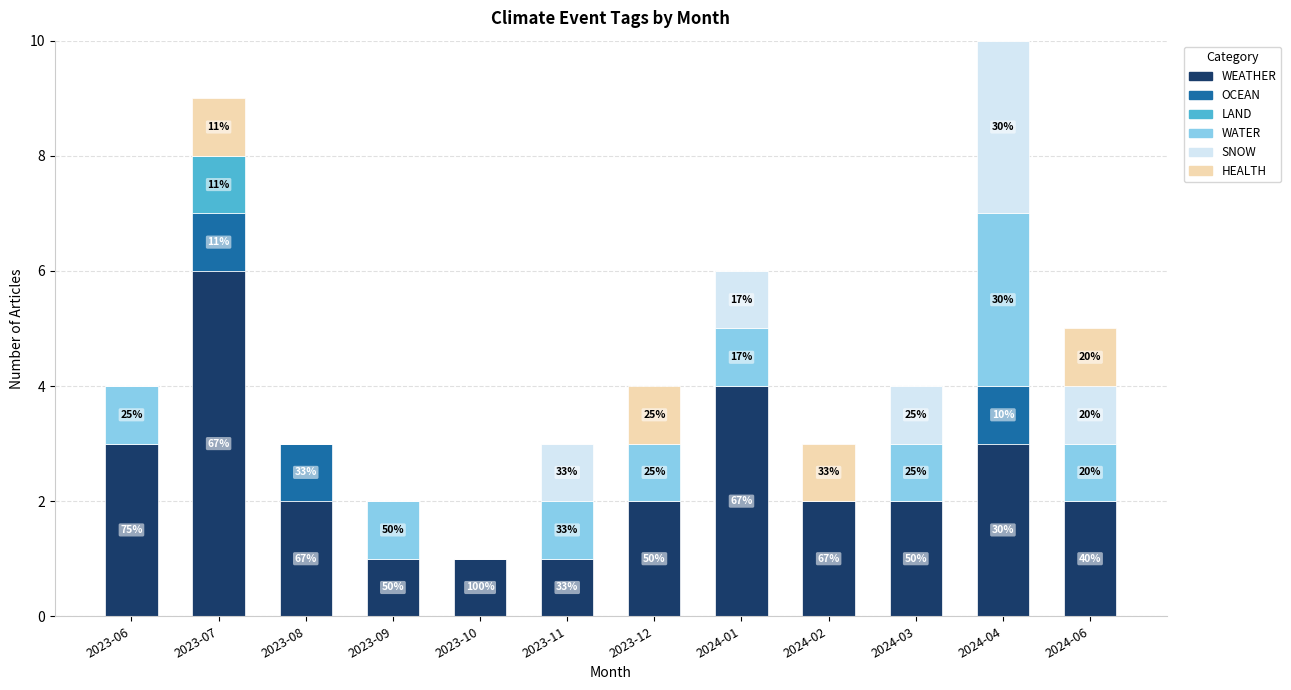

The WEATHER series shows 1 at 2023-09. True or false?

True